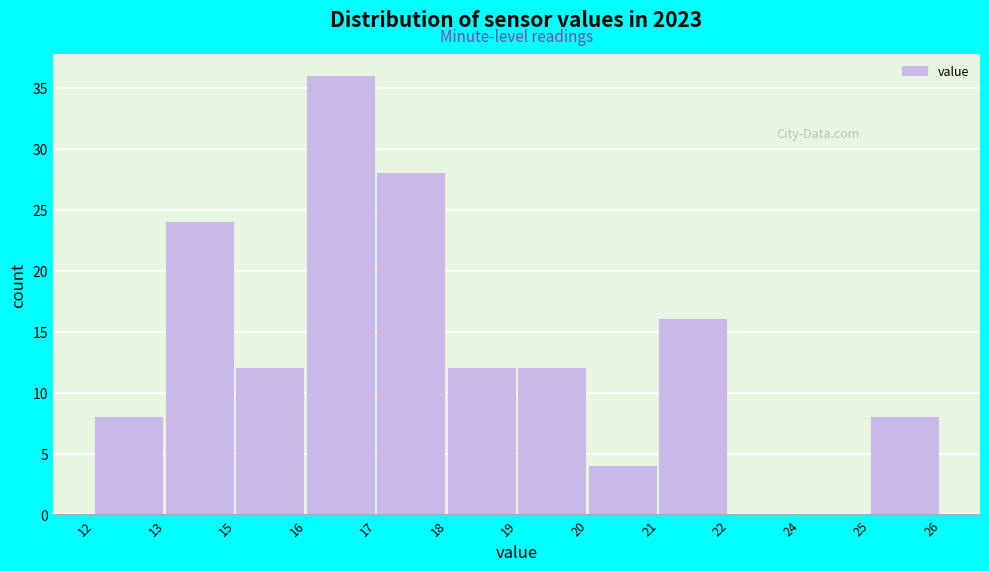

Reading right to left, list all the values displayed in this chart.

25=8	24=0	22=0	21=16	20=4	19=12	18=12	17=28	16=36	15=12	13=24	12=8